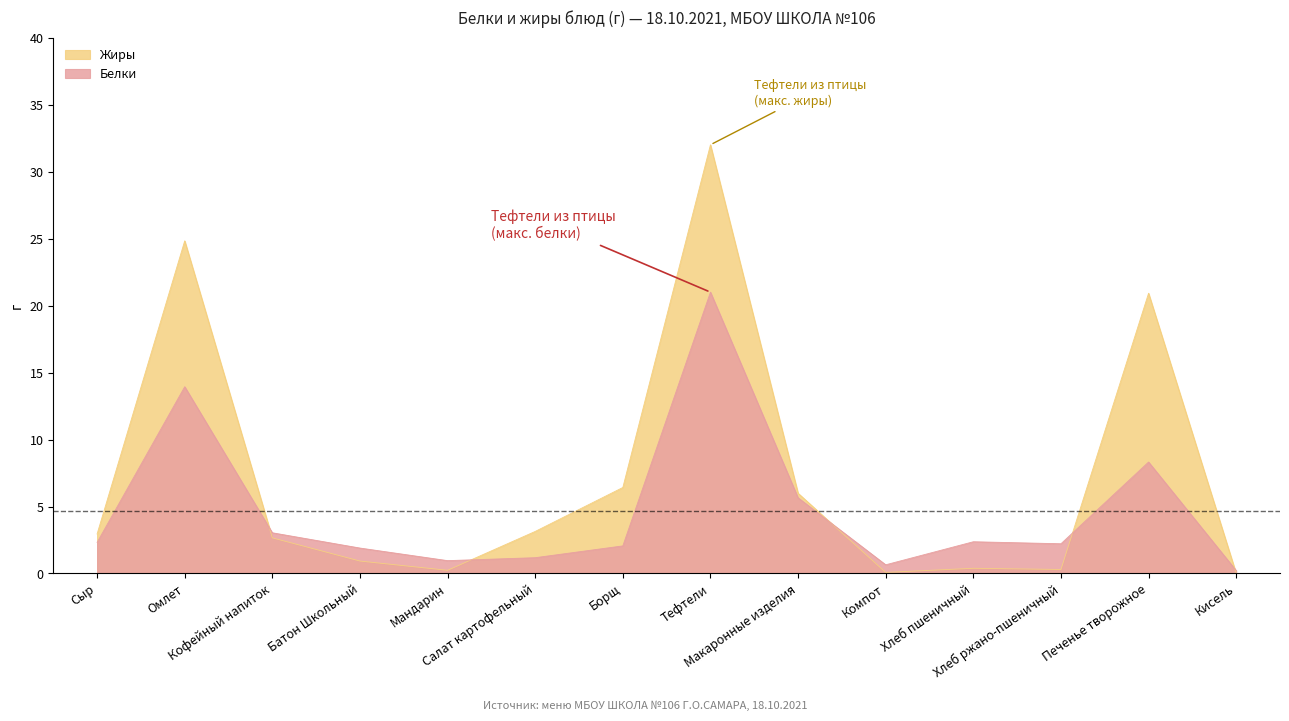

At which category does the chart reach its peak across all series?

Тефтели